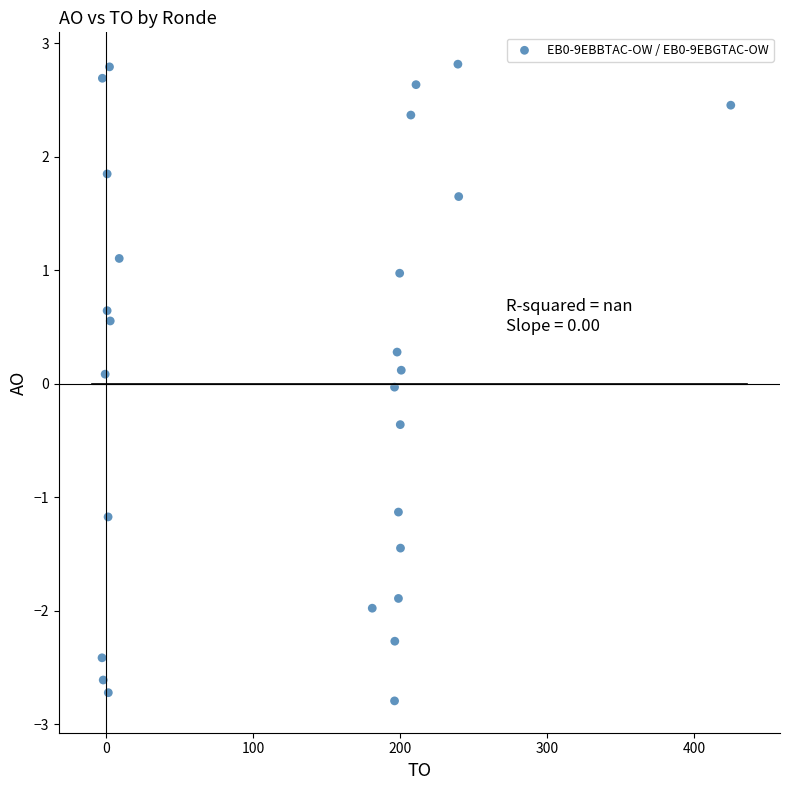

What is the range of Y values (max minus min)?

5.6